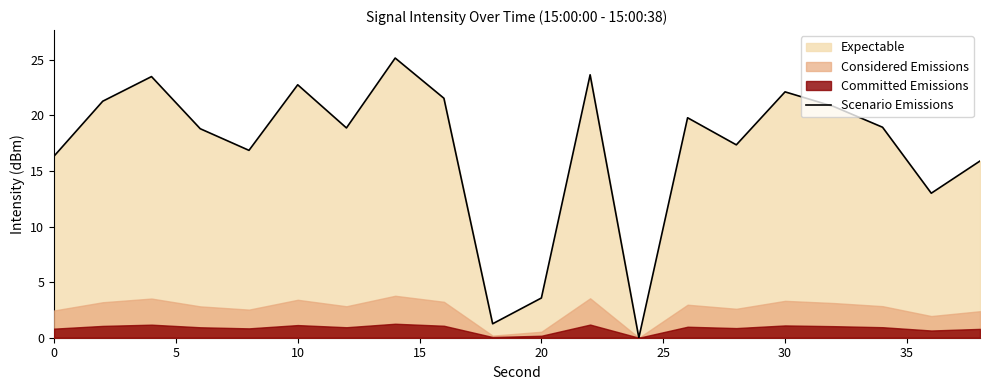

True or false: Scenario Emissions has a value of 3.6 at 20.

True